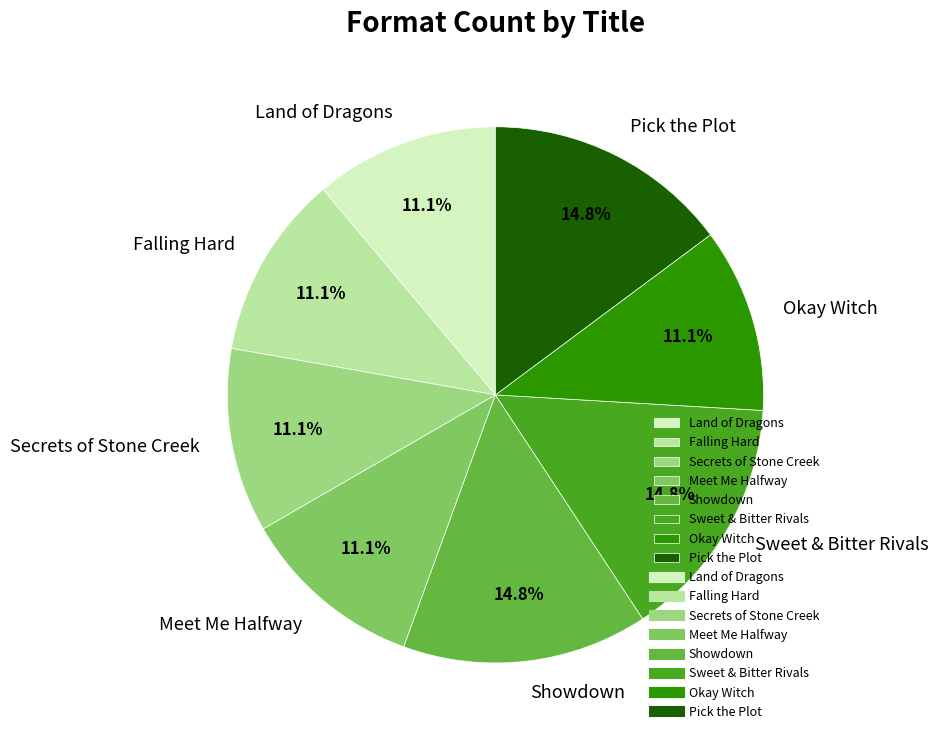

What percentage is NOT represented by Okay Witch?

88.9%